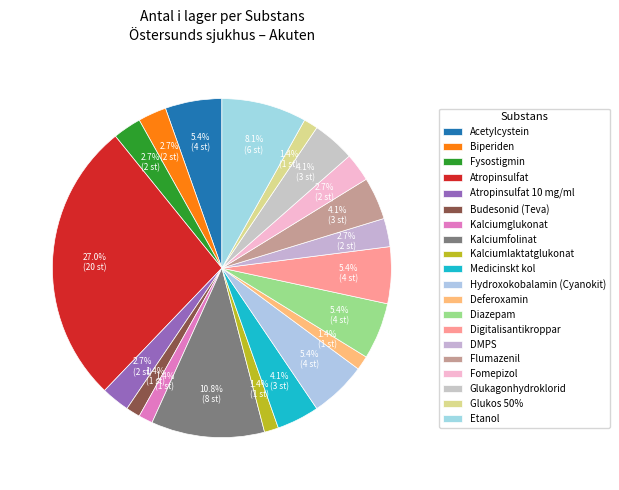

How many segments does this pie chart have?

20